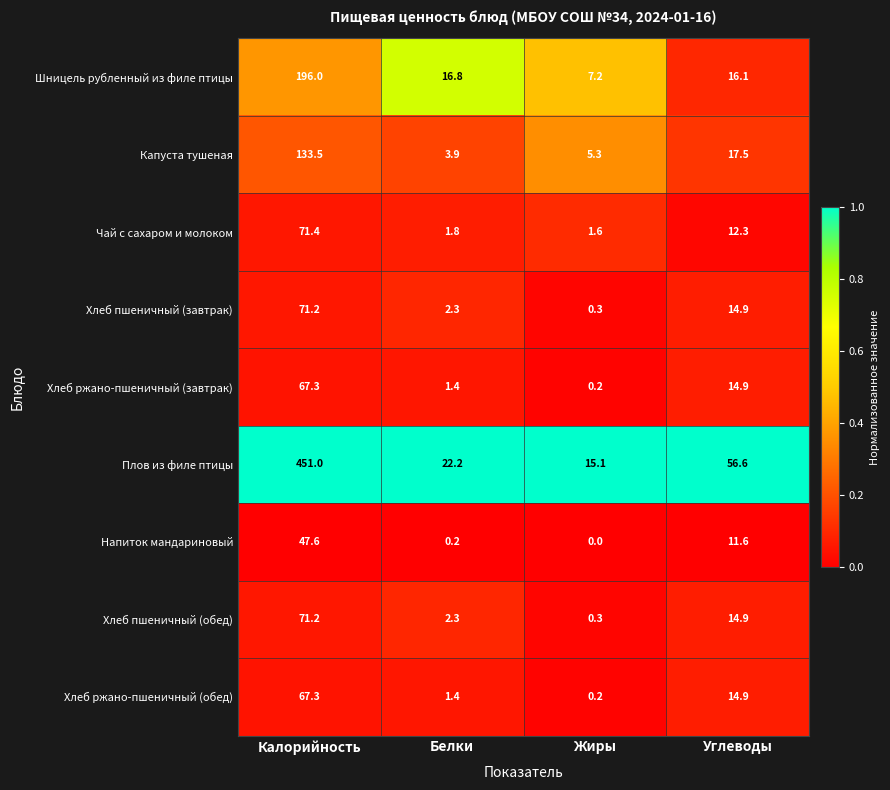

What is the difference between the second highest and second lowest values in the Хлеб пшеничный (завтрак) series?

12.6